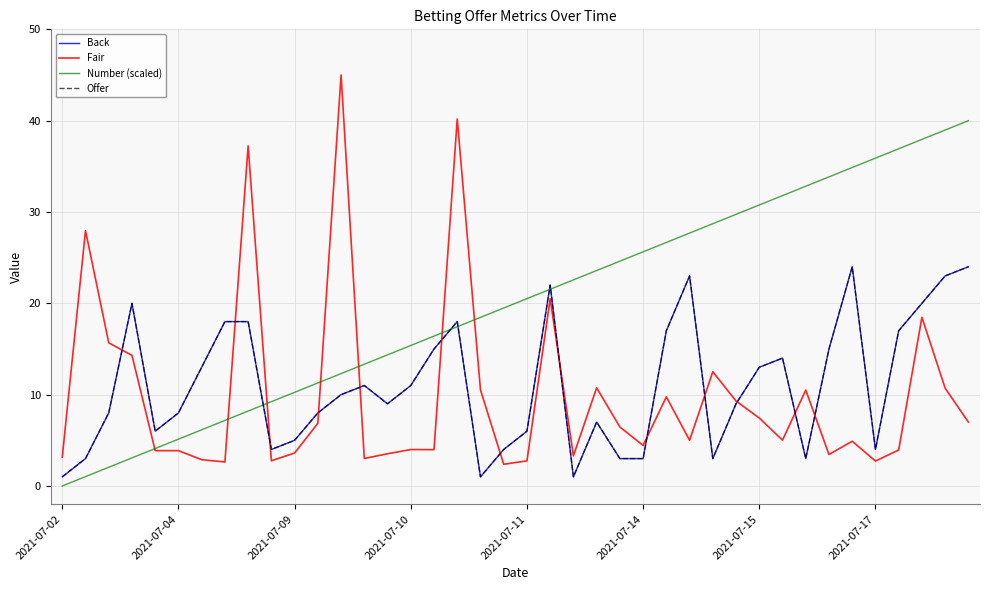

At which label does Offer first exceed 10?

2021-07-10